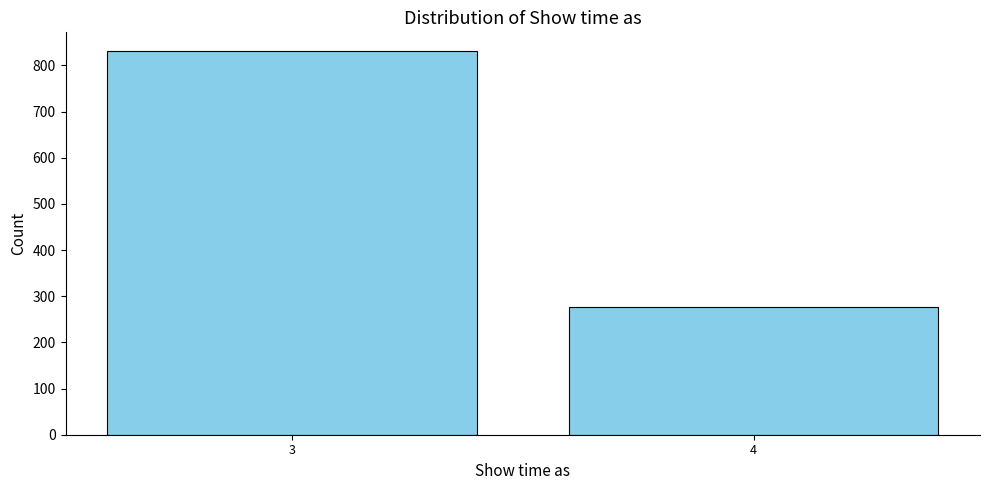

Reading left to right, what are all the values shown in this chart?

3=830	4=276